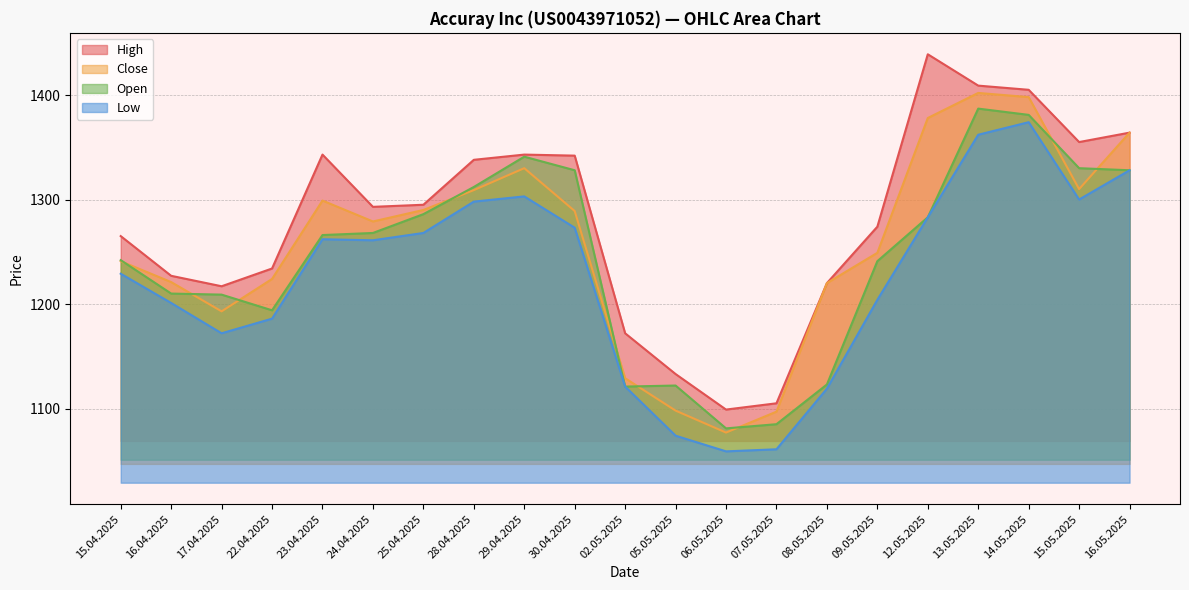

Between 02.05.2025 and 07.05.2025, which series saw the biggest shift?

High